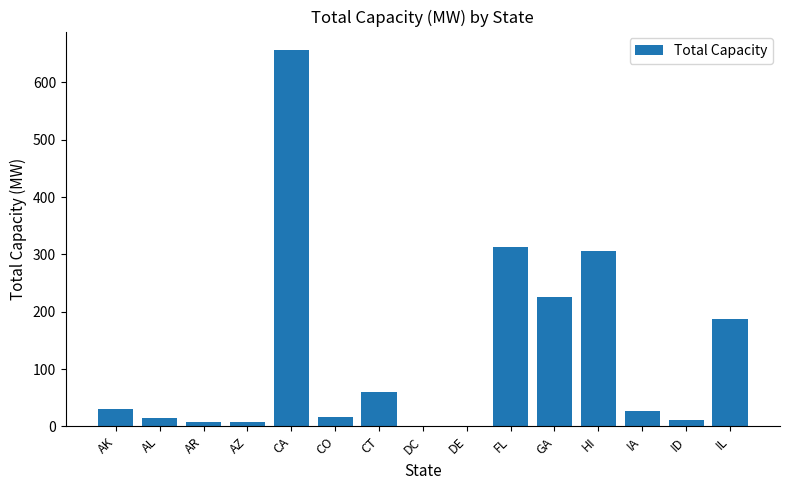

True or false: the data shows 95.6 at CT.

False